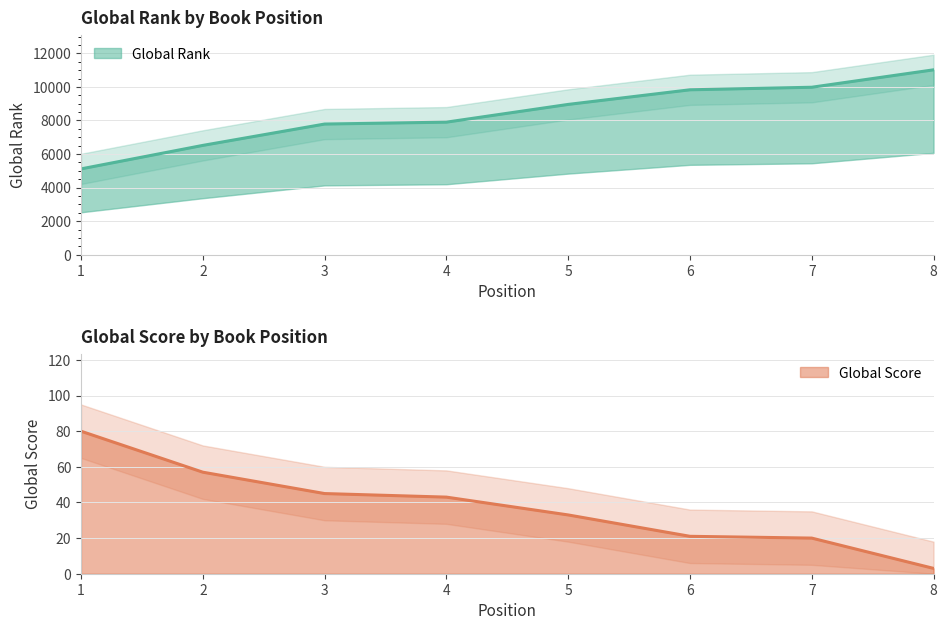

Which series changed the most between 3 and 6?

Global Rank